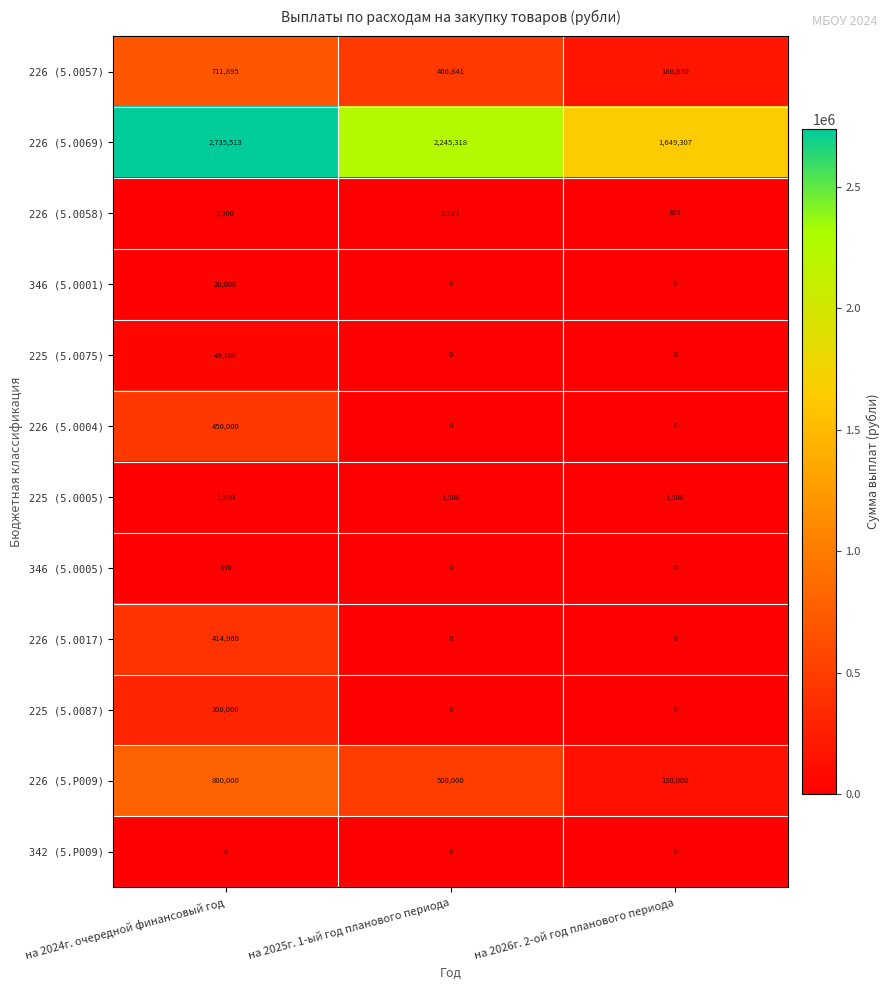

Which series has the largest total across all categories?

226 (5.0069)